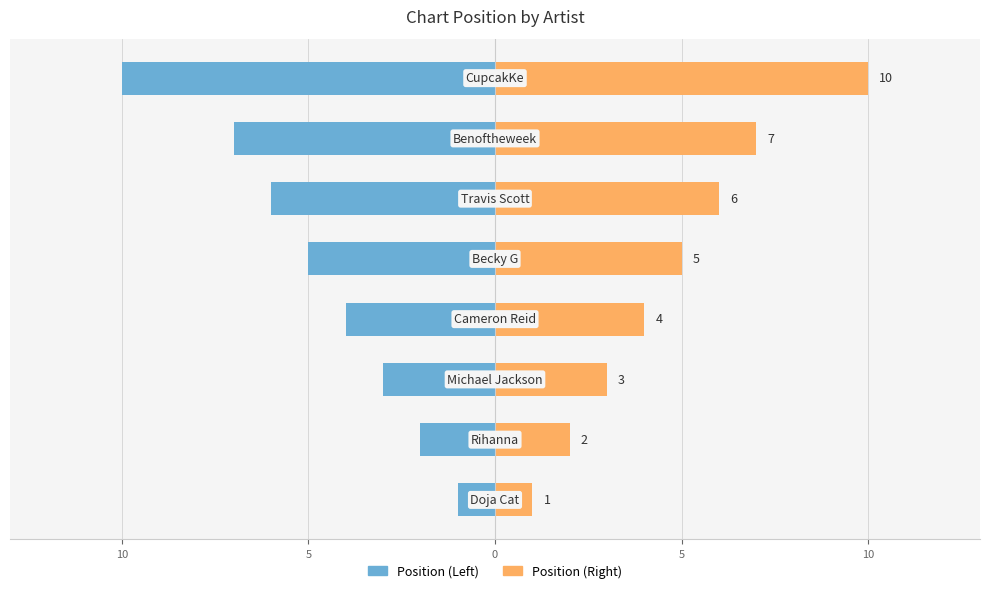

What is the difference between the maximum and minimum values in the Position (Right) series?

9